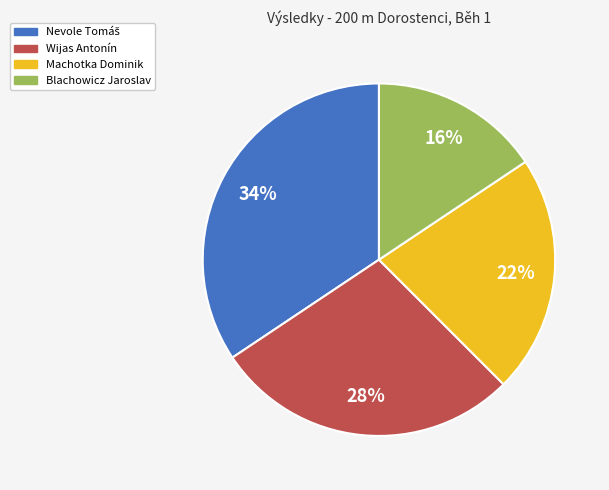

To the nearest percent, what is the average slice percentage?

25%